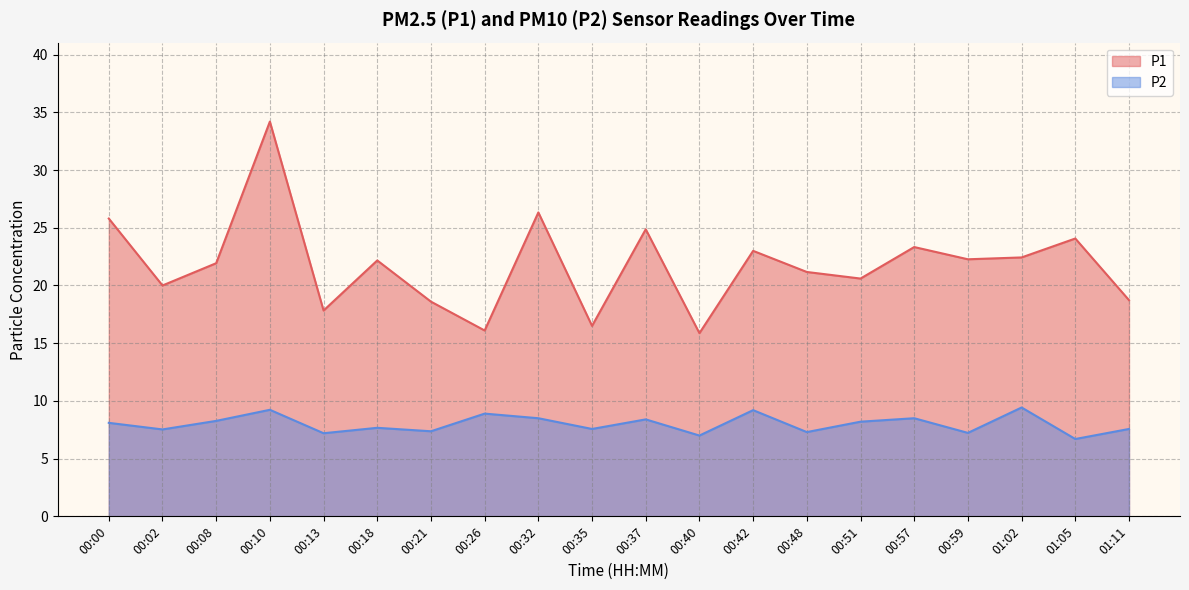

True or false: P2 and P1 intersect in this chart.

False